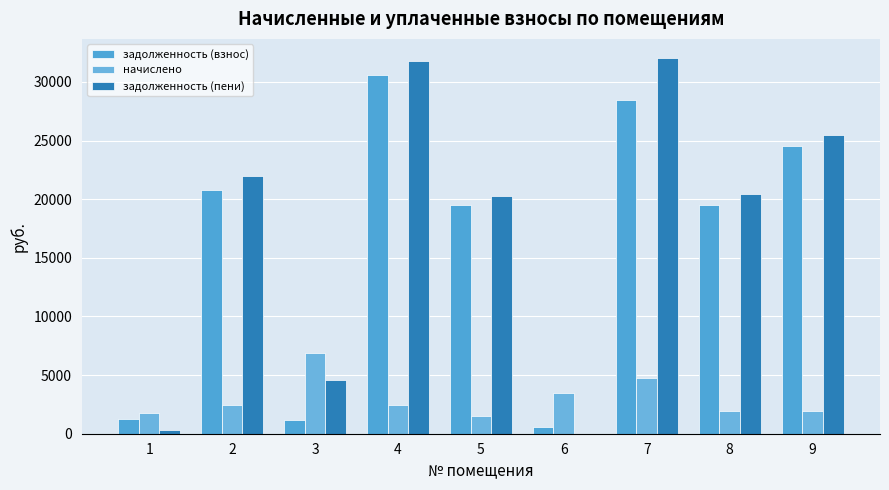

Count the number of categories in the chart.

9